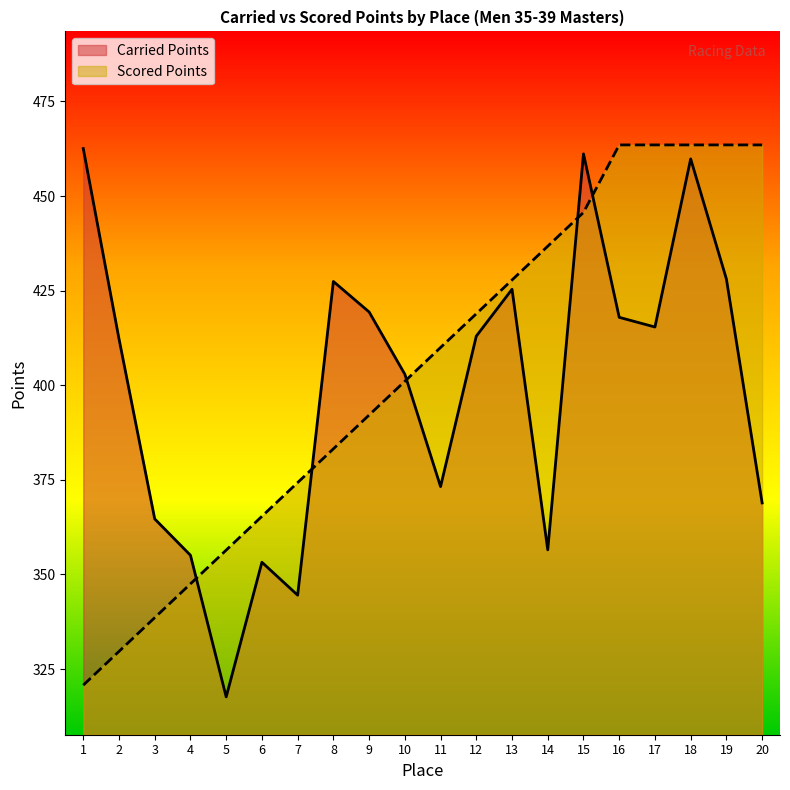

List the series in order of their peak value, highest first.

Scored Points, Carried Points